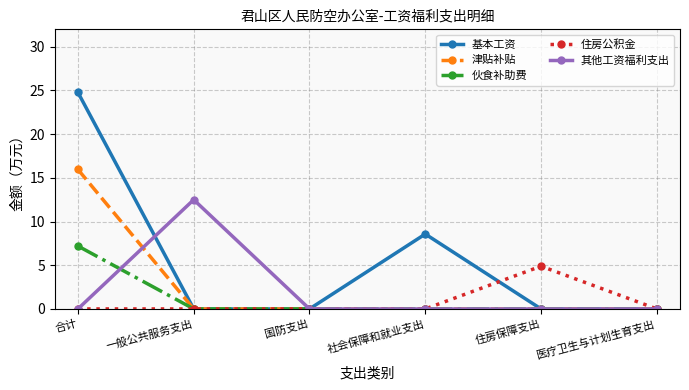

What is the difference between the maximum and minimum values in the 住房公积金 series?

4.9